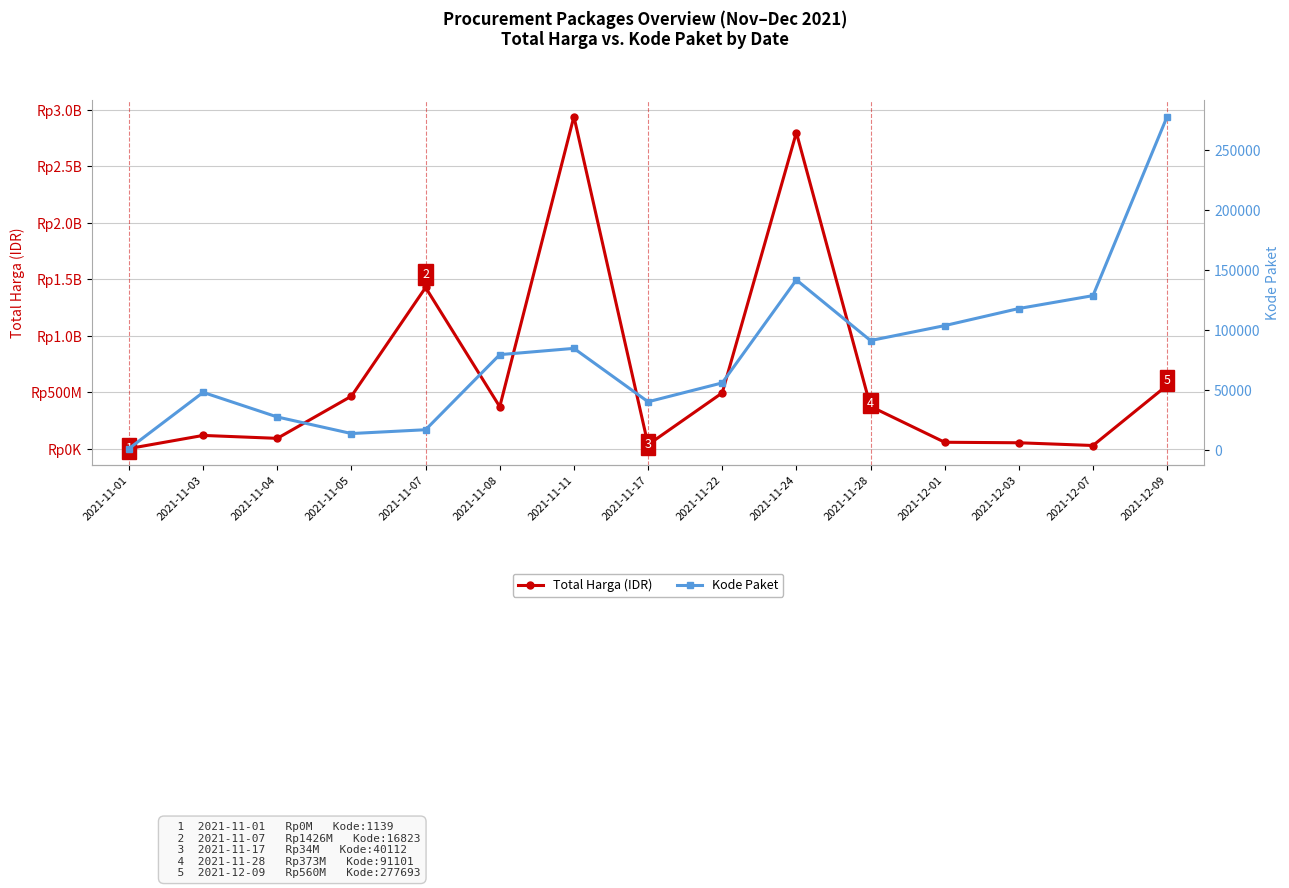

At which category does Kode Paket reach its first local peak?

2021-11-03